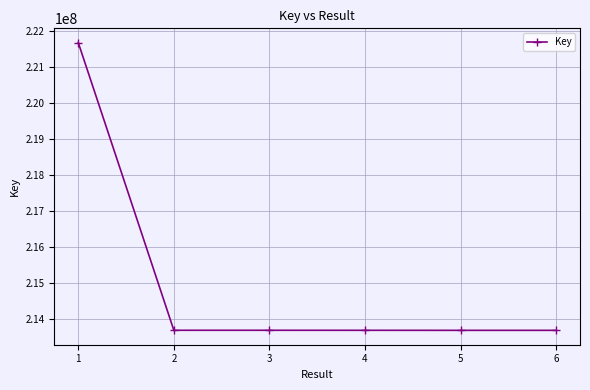

True or false: the data has more than 2 interior local peaks.

False